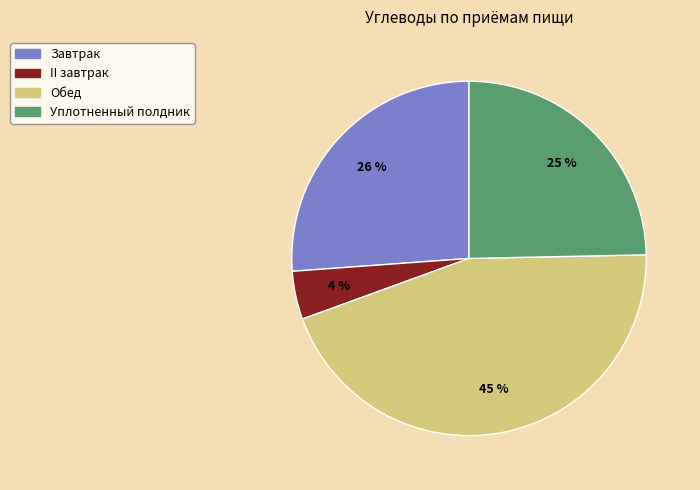

To the nearest percent, what portion does Завтрак represent?

26%